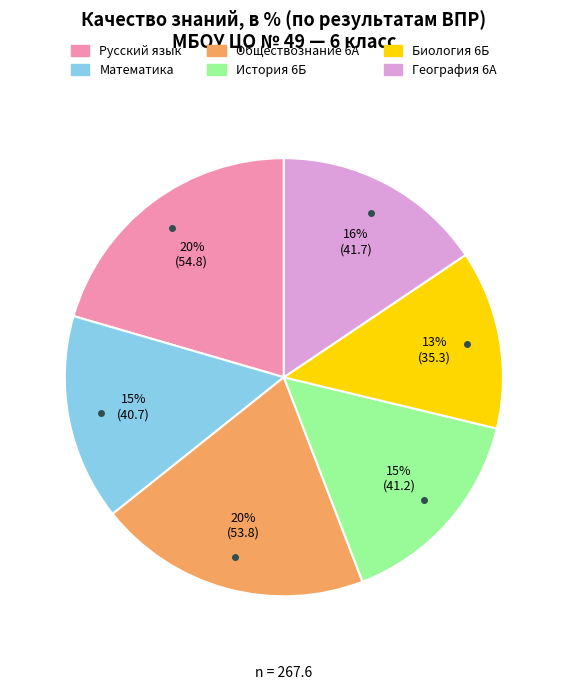

To the nearest percent, what is the combined percentage of Математика and Биология 6Б?

28%